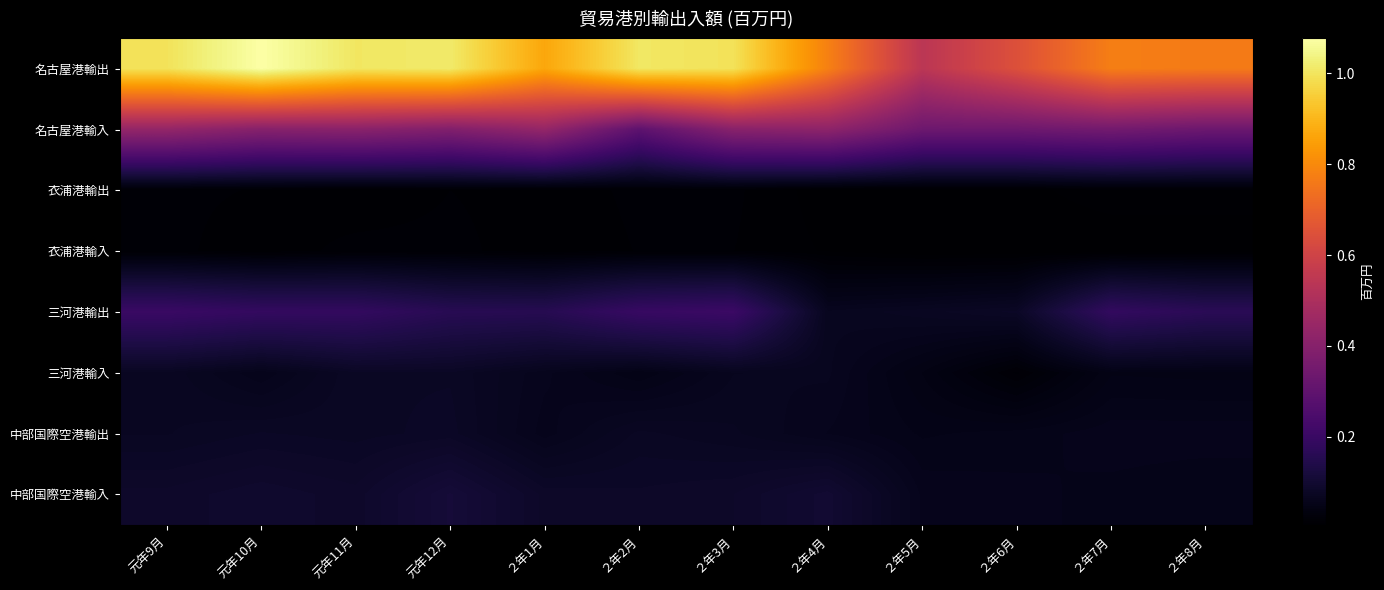

Between 元年12月 and ２年7月, which series saw the biggest shift?

名古屋港輸出